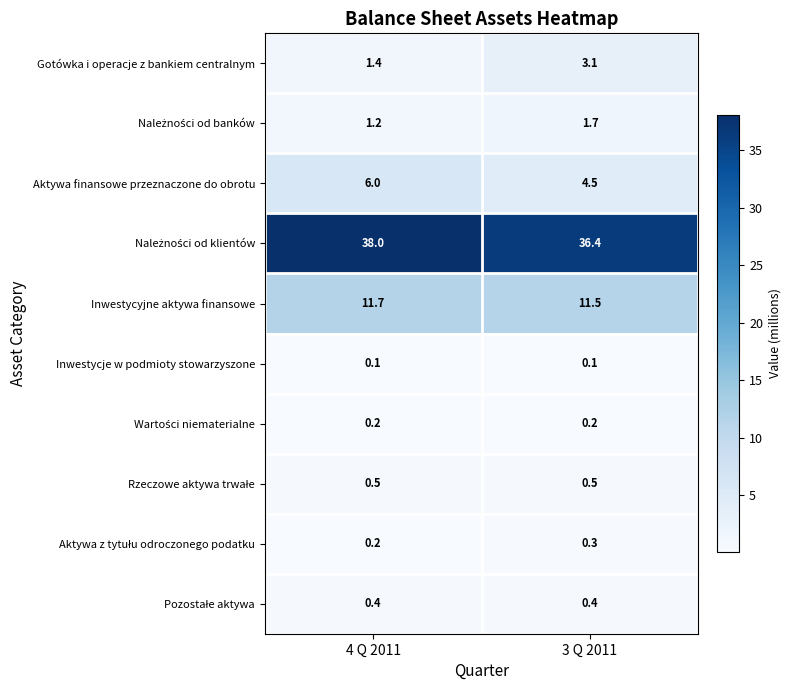

What is the difference between the highest and lowest values at 4 Q 2011?

37.9